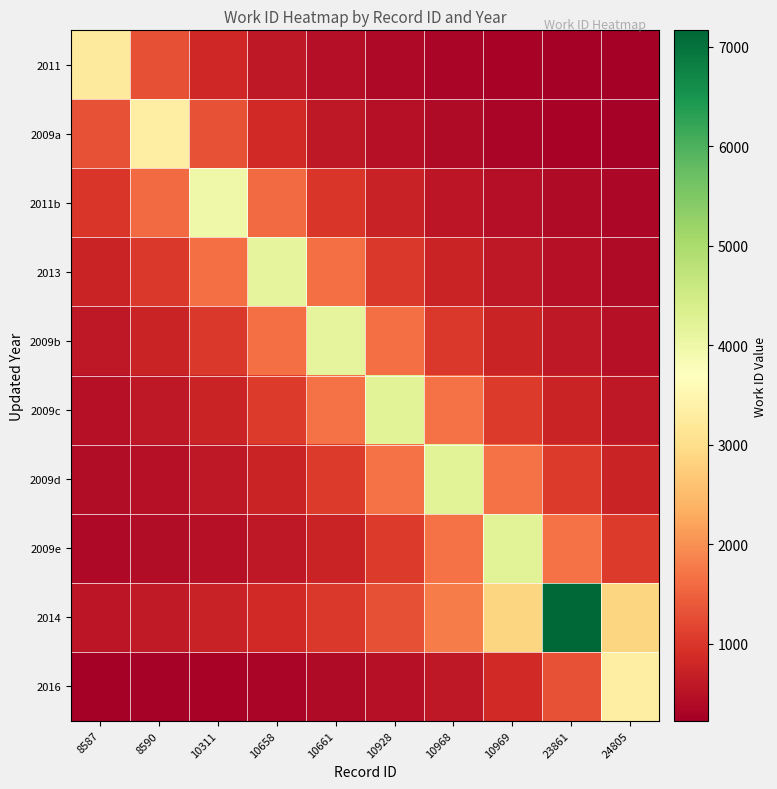

Reading left to right, transcribe all the data shown in this chart.

2011: 8587=3258.0	8590=1303.2	10311=814.5	10658=592.4	10661=465.4	10928=383.3	10968=325.8	10969=283.3	23861=250.6	24805=224.7
2009a: 8587=1328.8	8590=3322.0	10311=1328.8	10658=830.5	10661=604.0	10928=474.6	10968=390.8	10969=332.2	23861=288.9	24805=255.5
2011b: 8587=993.0	8590=1588.8	10311=3972.0	10658=1588.8	10661=993.0	10928=722.2	10968=567.4	10969=467.3	23861=397.2	24805=345.4
2013: 8587=752.9	8590=1035.2	10311=1656.4	10658=4141.0	10661=1656.4	10928=1035.2	10968=752.9	10969=591.6	23861=487.2	24805=414.1
2009b: 8587=591.6	8590=752.9	10311=1035.2	10658=1656.4	10661=4141.0	10928=1656.4	10968=1035.2	10969=752.9	23861=591.6	24805=487.2
2009c: 8587=495.2	8590=601.3	10311=765.3	10658=1052.2	10661=1683.6	10928=4209.0	10968=1683.6	10969=1052.2	23861=765.3	24805=601.3
2009d: 8587=420.9	8590=495.2	10311=601.3	10658=765.3	10661=1052.2	10928=1683.6	10968=4209.0	10969=1683.6	23861=1052.2	24805=765.3
2009e: 8587=366.0	8590=420.9	10311=495.2	10658=601.3	10661=765.3	10928=1052.2	10968=1683.6	10969=4209.0	23861=1683.6	24805=1052.2
2014: 8587=551.0	8590=622.9	10311=716.3	10658=842.7	10661=1023.3	10928=1302.4	10968=1790.8	10969=2865.2	23861=7163.0	24805=2865.2
2016: 8587=229.1	8590=255.5	10311=288.9	10658=332.2	10661=390.8	10928=474.6	10968=604.0	10969=830.5	23861=1328.8	24805=3322.0